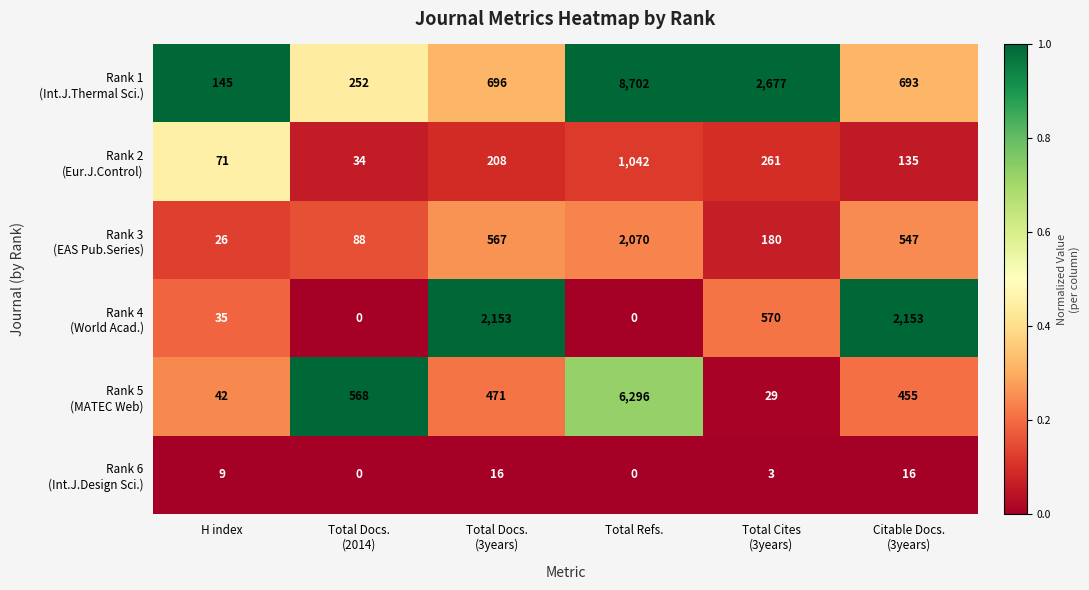

At which category is the sum across all series the highest?

Total Refs.